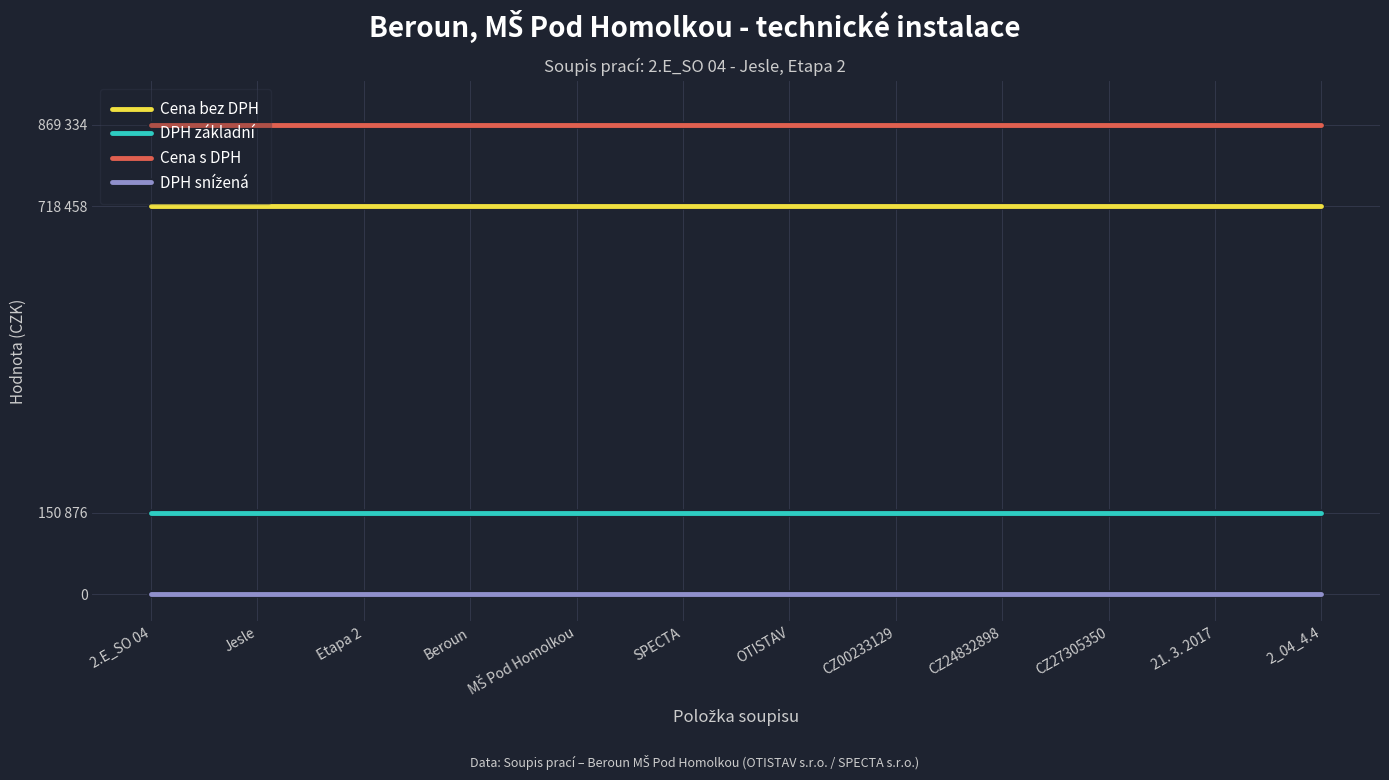

At which label does DPH základní reach its peak?

2.E_SO 04